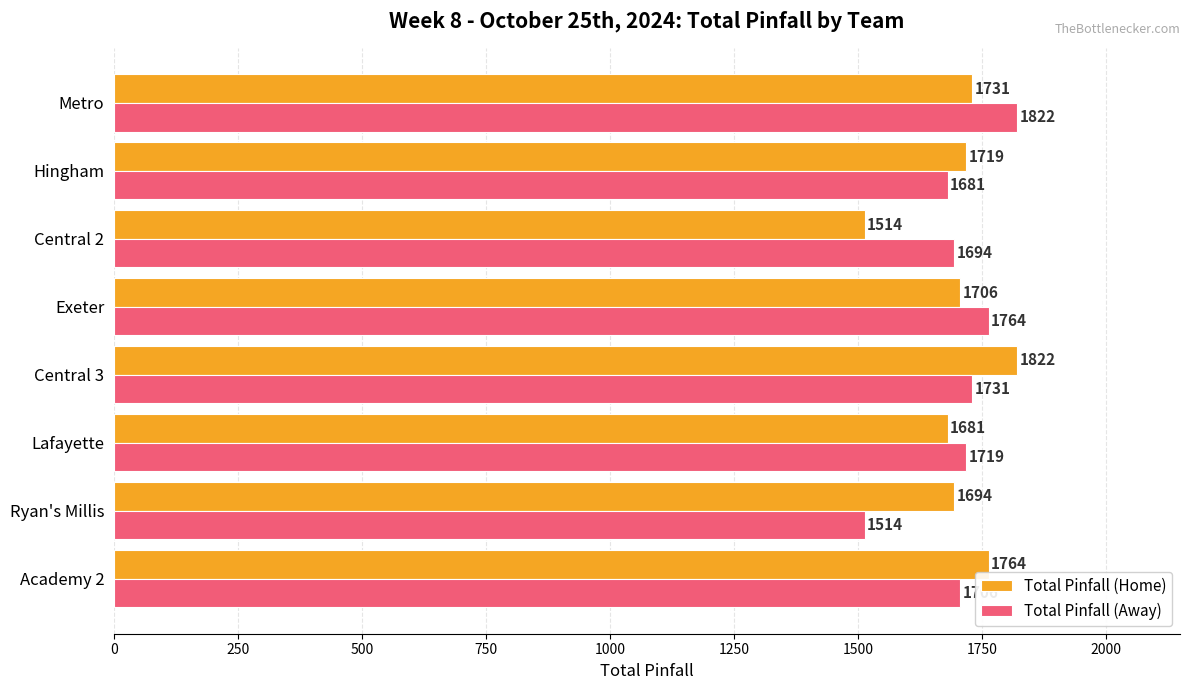

What is the difference between the highest and lowest values at Exeter?

58